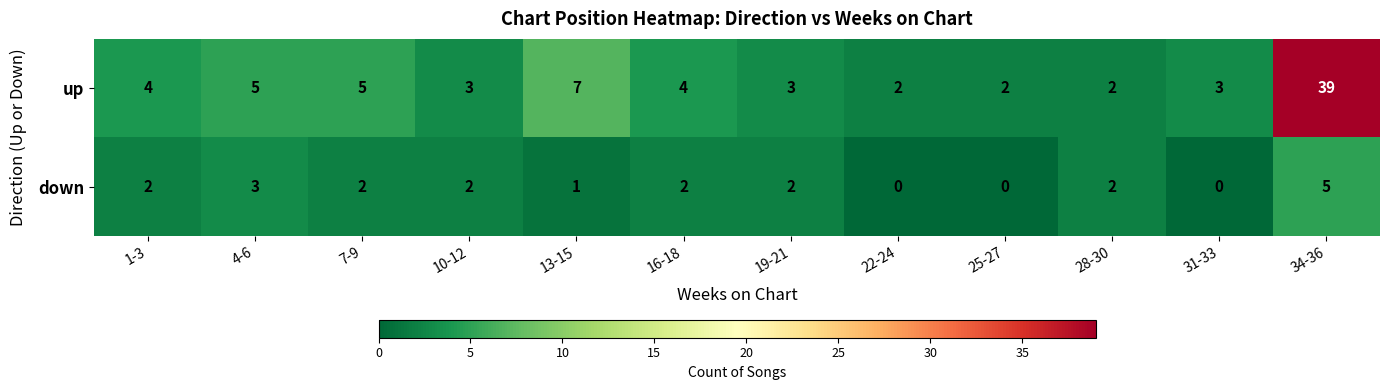

How many down values are between 1 and 2?

7